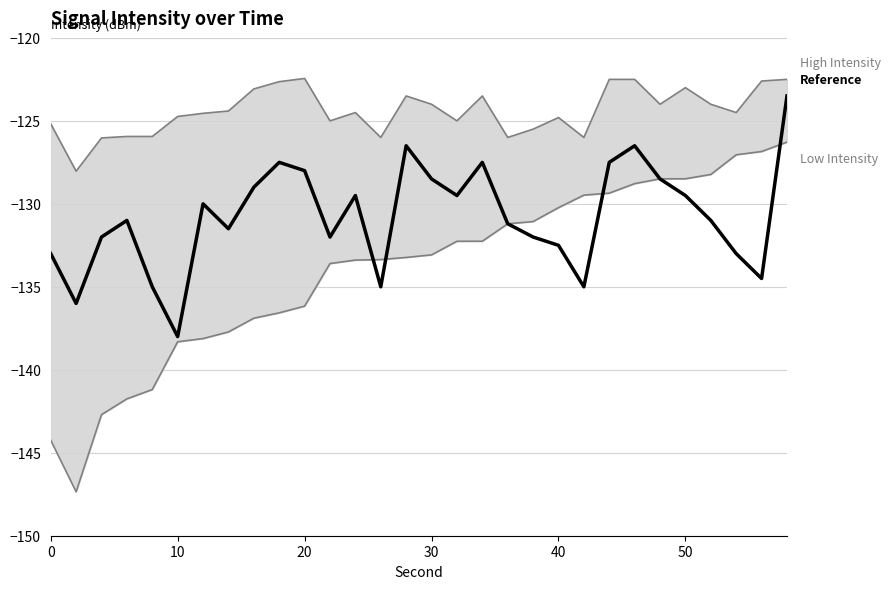

Which series has the largest total across all categories?

High Intensity